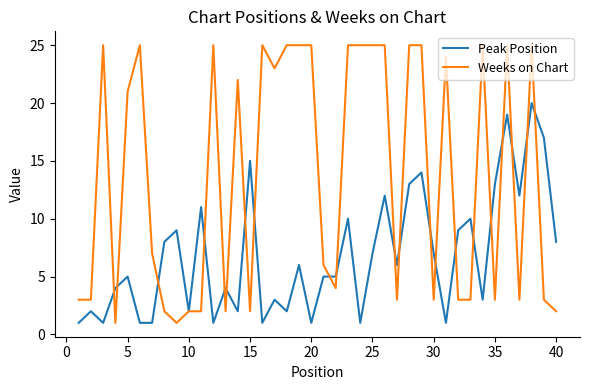

Rank the series by their average value, from highest to lowest.

Weeks on Chart, Peak Position